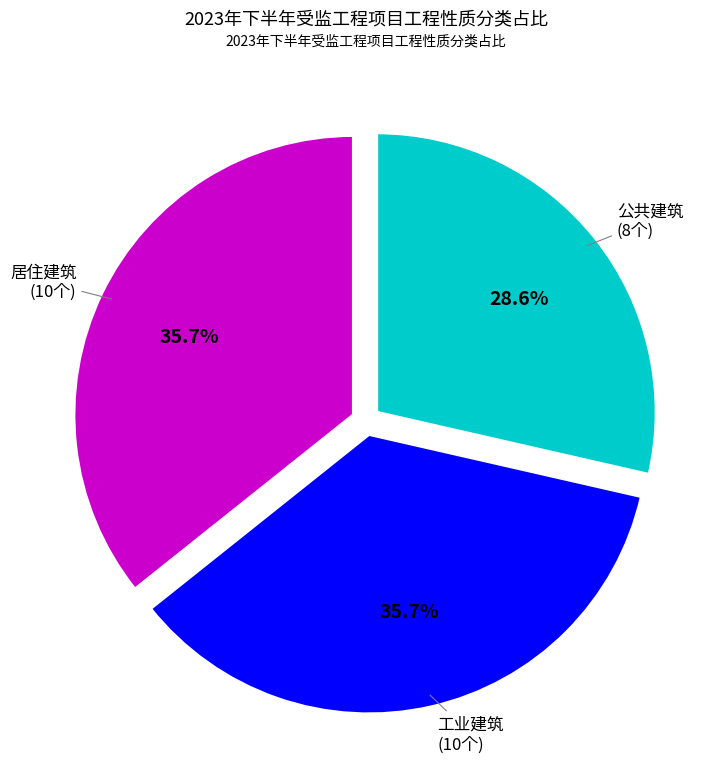

Is there a majority slice in this chart?

No